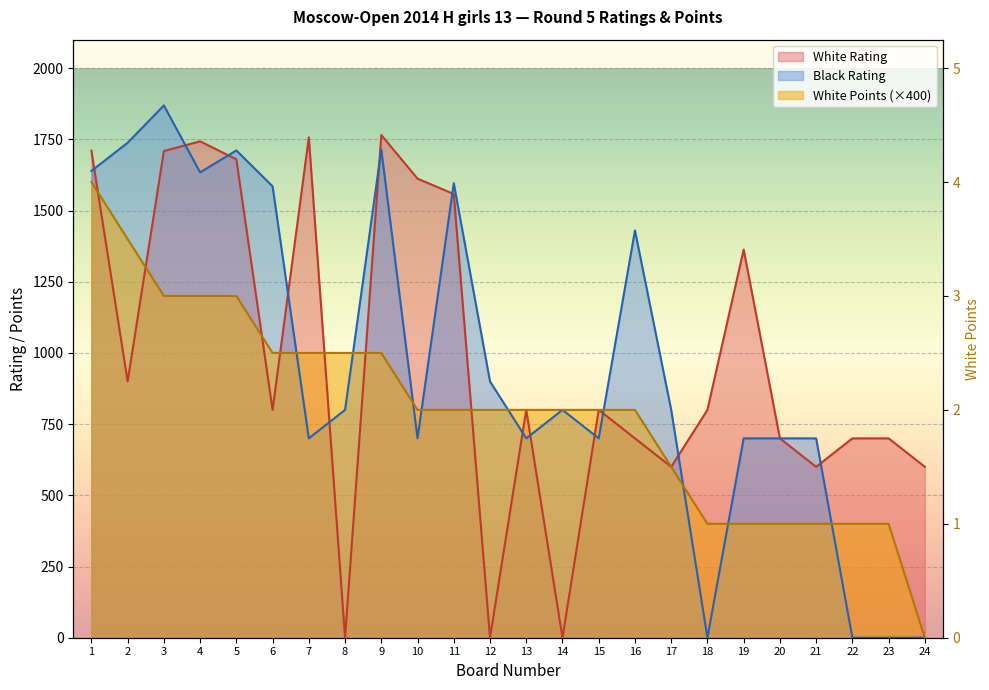

Between which two adjacent categories do White Rating and Black Rating first intersect?

1 and 2